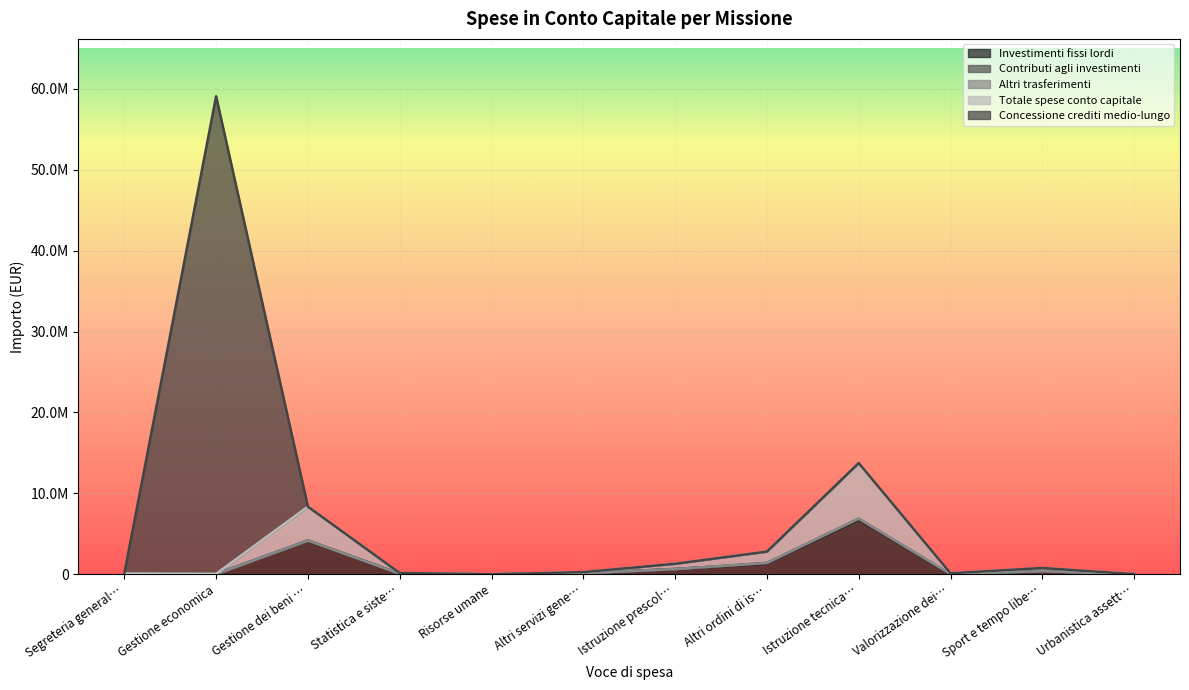

True or false: Altri trasferimenti has a value of 44346.3 at Segreteria generale.

False